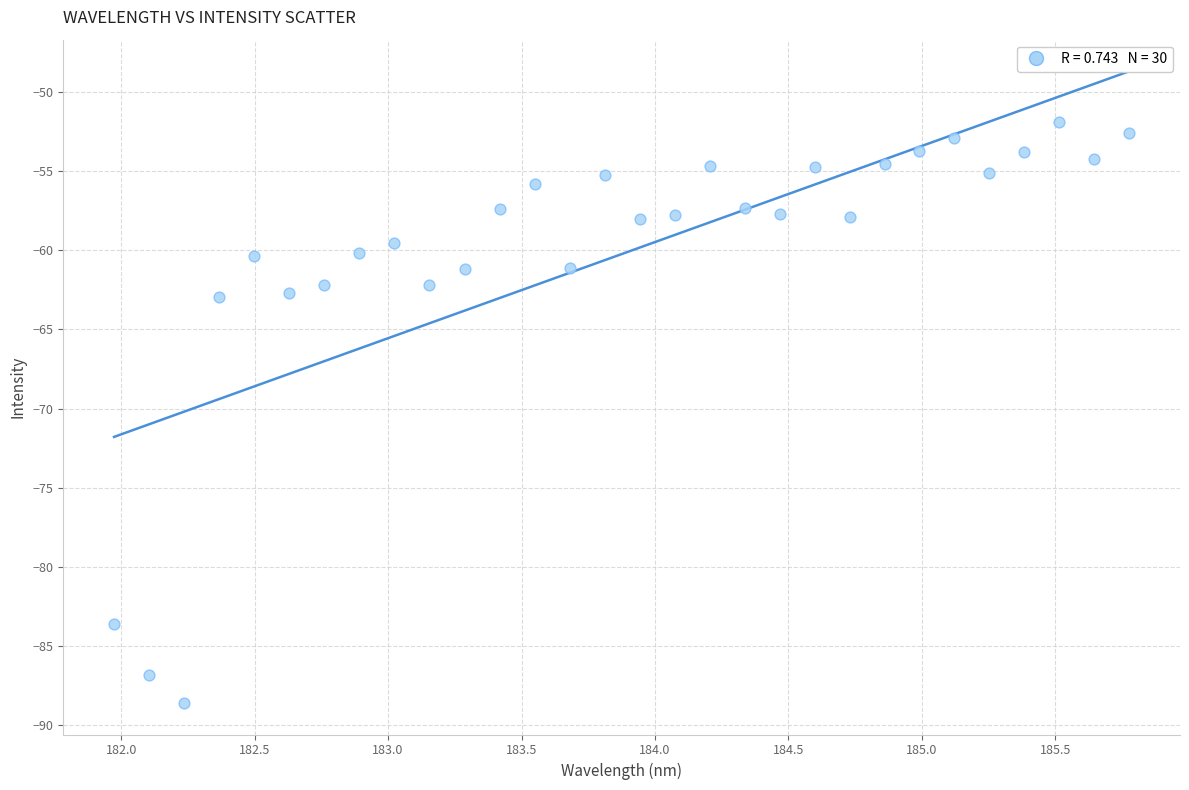

What is the range of X values (max minus min)?

3.8